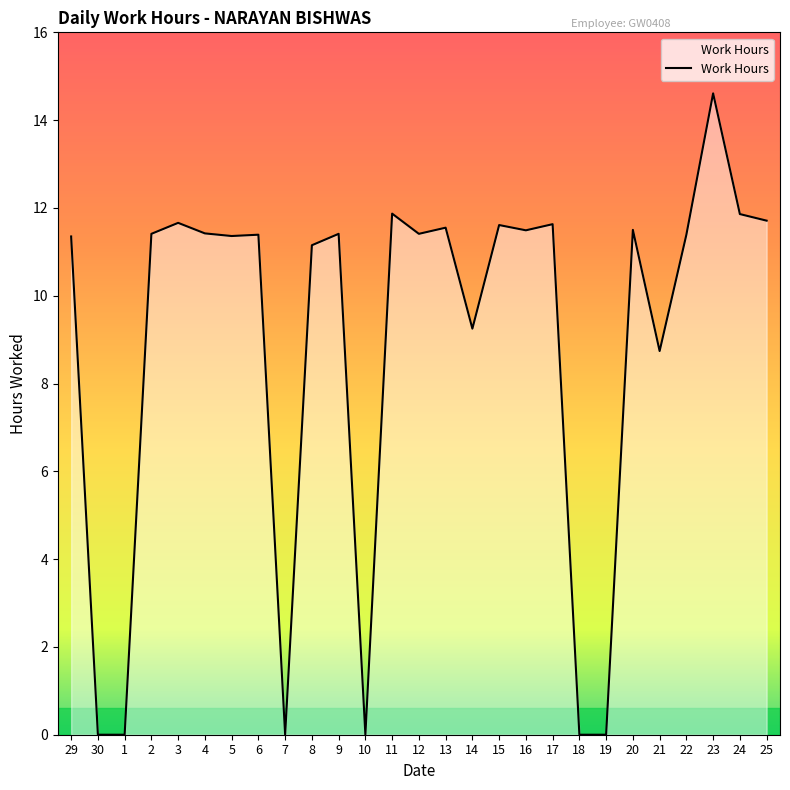

The value at 1 is 6.5. True or false?

False